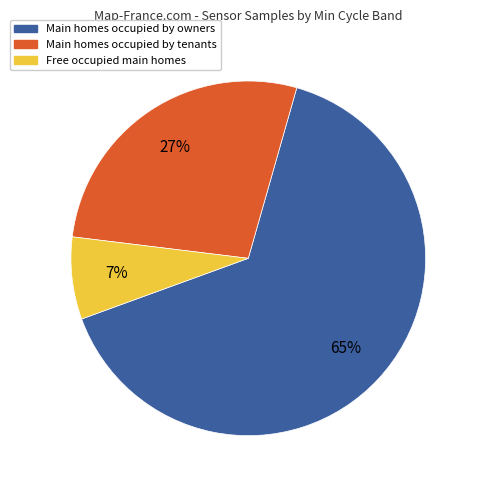

Approximately how many times larger is the value at Main homes occupied by owners compared to Main homes occupied by tenants?

2.4